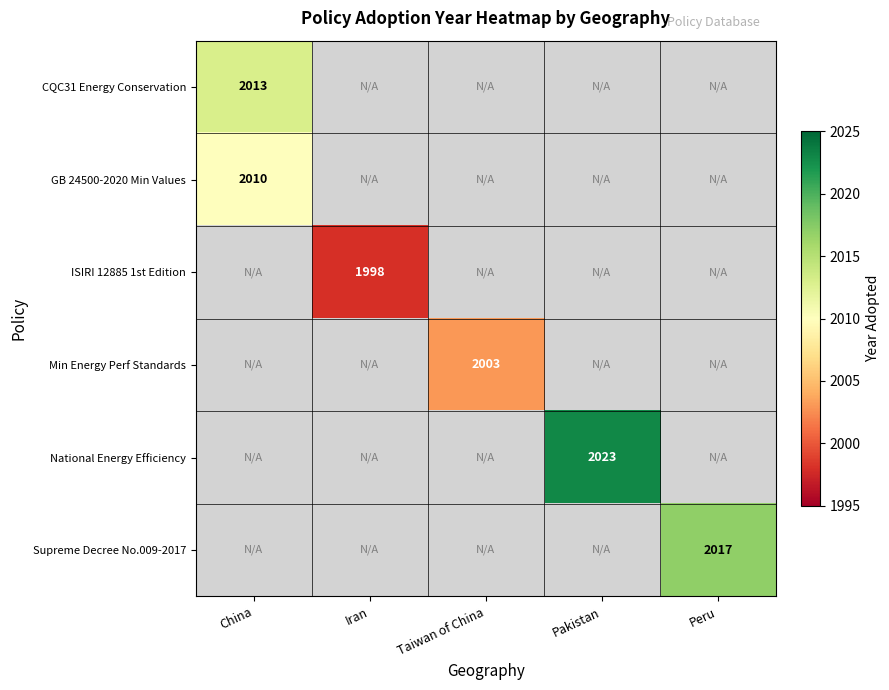

The Min Energy Perf Standards series shows 3288 at Taiwan of China. True or false?

False